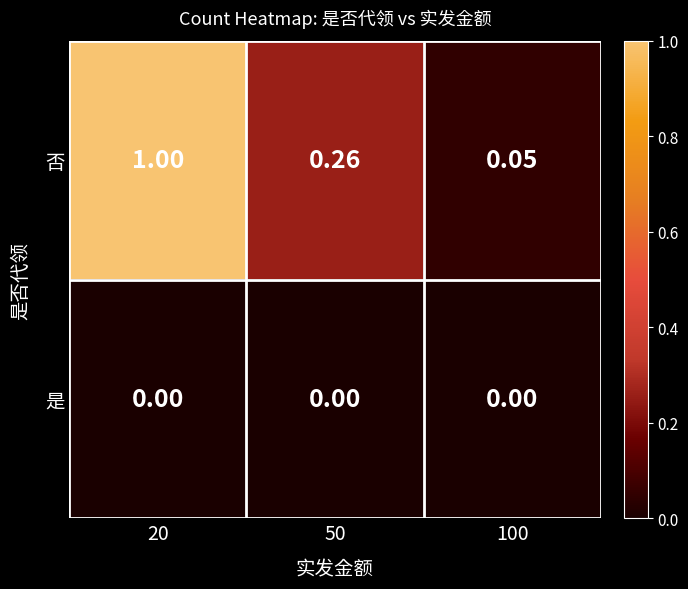

Which series has the widest spread of values?

否